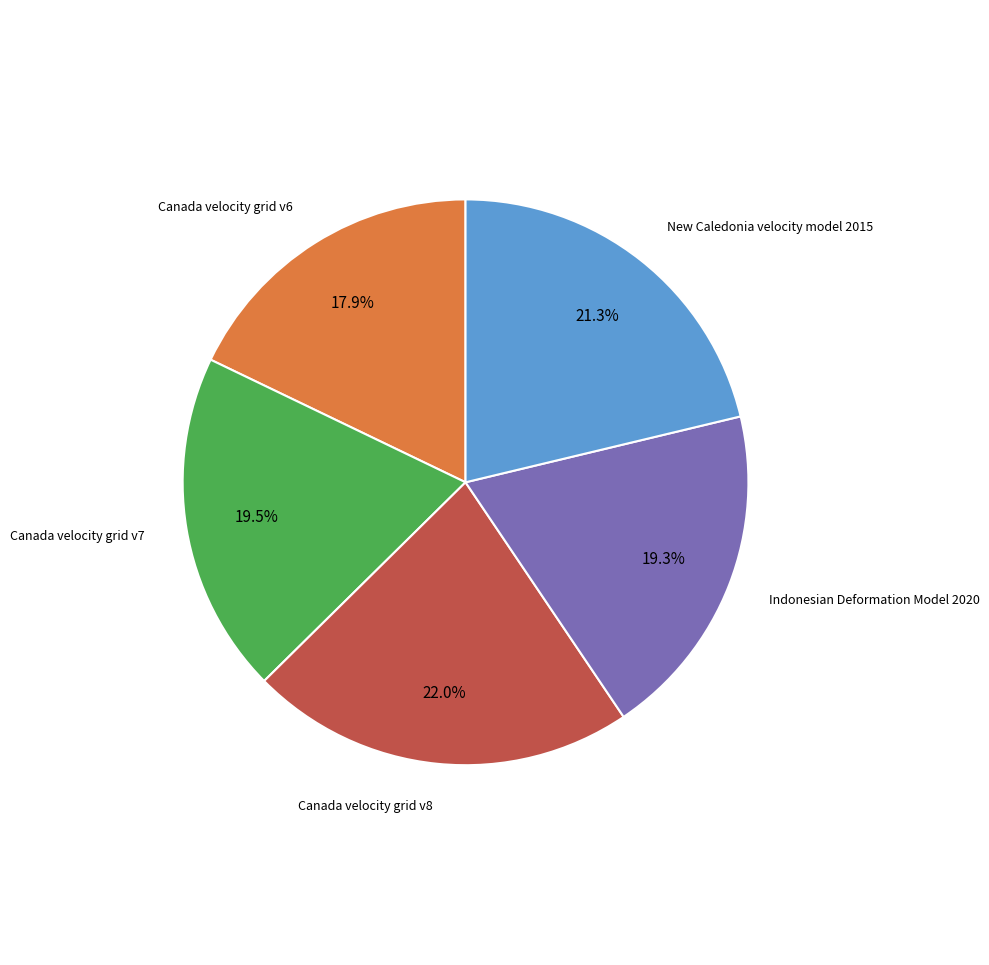

Is there a majority slice in this chart?

No